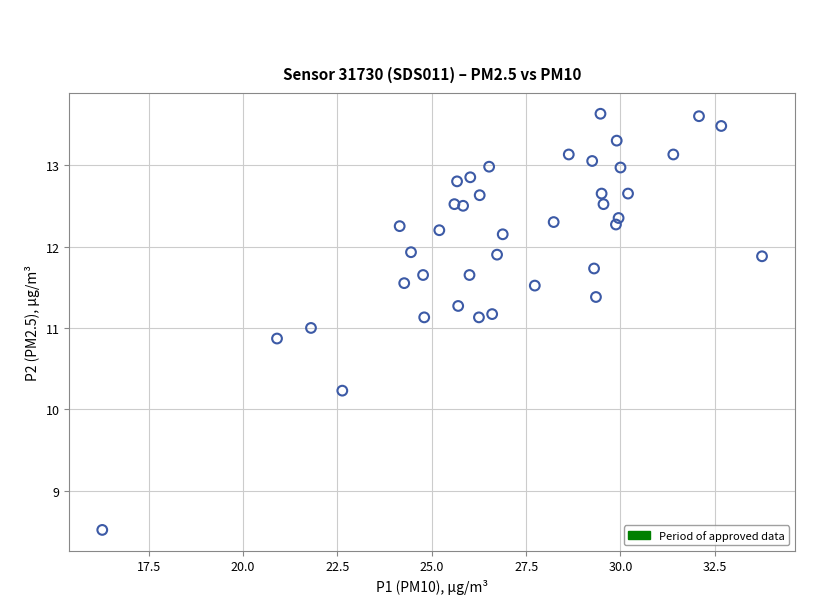

What is the range of Y values (max minus min)?

5.1